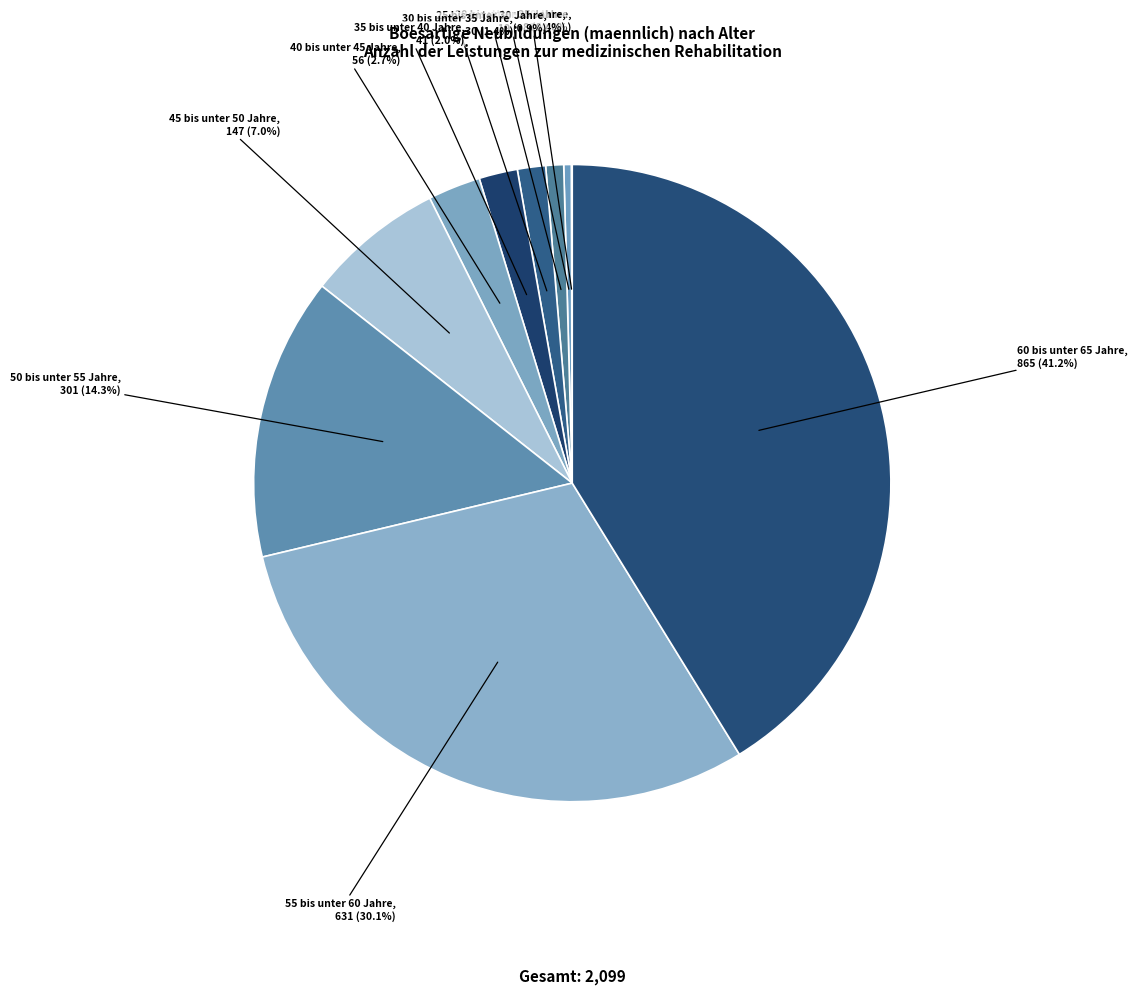

The 40 bis unter 45 Jahre slice represents 17% of the pie. True or false?

False